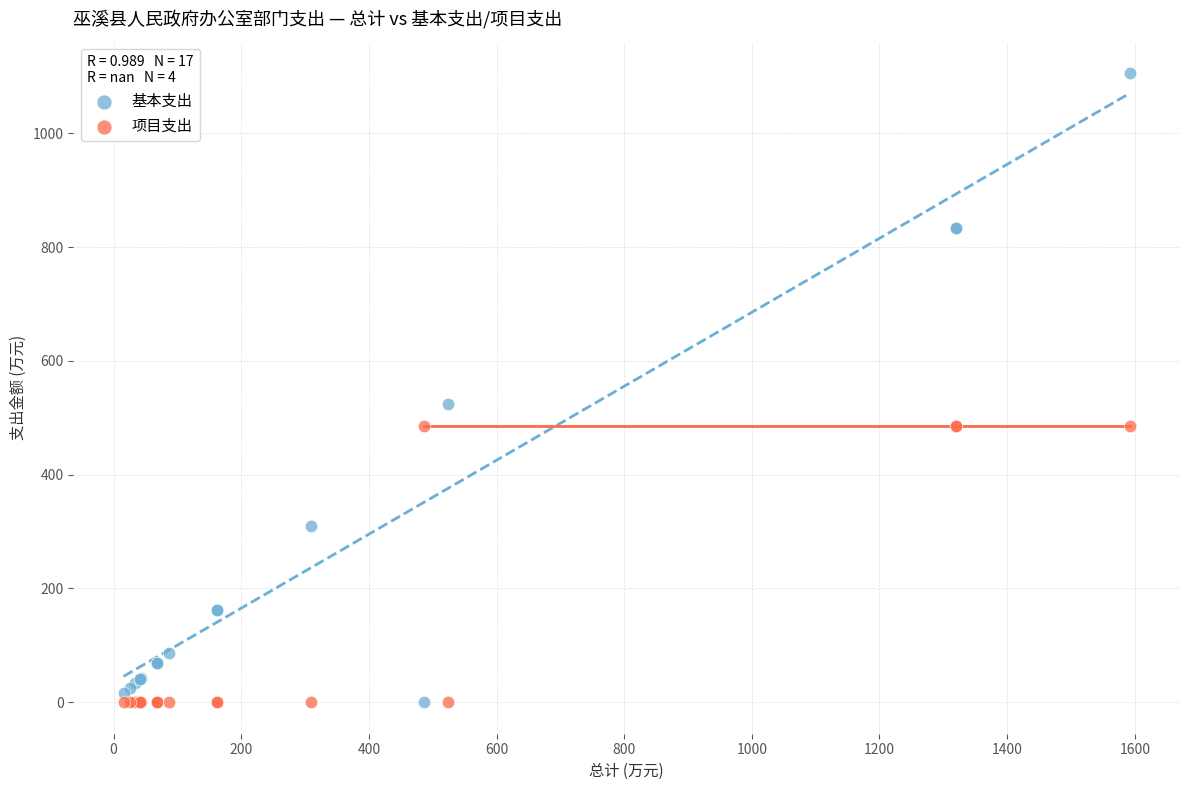

Across all series, what Y value is closest to 552?

524.7